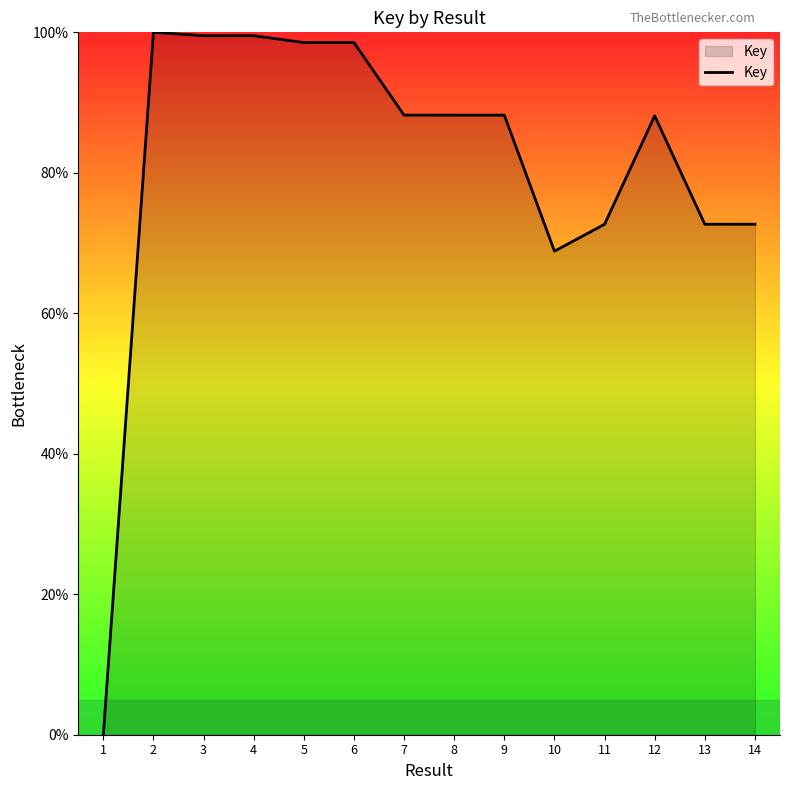

What is the greatest value displayed?

100.0